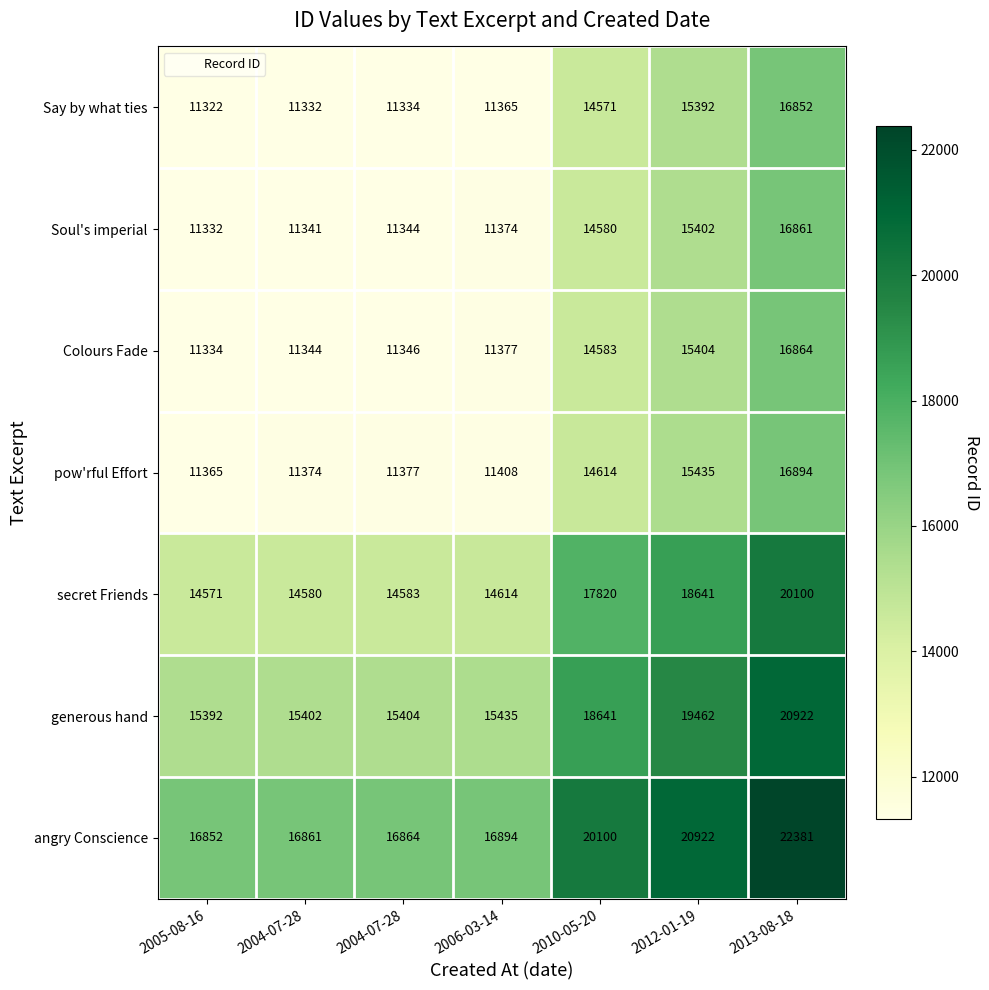

Reading right to left, what are all the values shown in this chart?

Say by what ties: 2013-08-18=16852.0	2012-01-19=15392.0	2010-05-20=14571.0	2006-03-14=11365.0	2004-07-28=11334.0	2004-07-28=11332.0	2005-08-16=11322.0
Soul's imperial: 2013-08-18=16861.0	2012-01-19=15402.0	2010-05-20=14580.0	2006-03-14=11374.0	2004-07-28=11344.0	2004-07-28=11341.0	2005-08-16=11332.0
Colours Fade: 2013-08-18=16864.0	2012-01-19=15404.0	2010-05-20=14583.0	2006-03-14=11377.0	2004-07-28=11346.0	2004-07-28=11344.0	2005-08-16=11334.0
pow'rful Effort: 2013-08-18=16894.0	2012-01-19=15435.0	2010-05-20=14614.0	2006-03-14=11408.0	2004-07-28=11377.0	2004-07-28=11374.0	2005-08-16=11365.0
secret Friends: 2013-08-18=20100.0	2012-01-19=18641.0	2010-05-20=17820.0	2006-03-14=14614.0	2004-07-28=14583.0	2004-07-28=14580.0	2005-08-16=14571.0
generous hand: 2013-08-18=20922.0	2012-01-19=19462.0	2010-05-20=18641.0	2006-03-14=15435.0	2004-07-28=15404.0	2004-07-28=15402.0	2005-08-16=15392.0
angry Conscience: 2013-08-18=22381.0	2012-01-19=20922.0	2010-05-20=20100.0	2006-03-14=16894.0	2004-07-28=16864.0	2004-07-28=16861.0	2005-08-16=16852.0